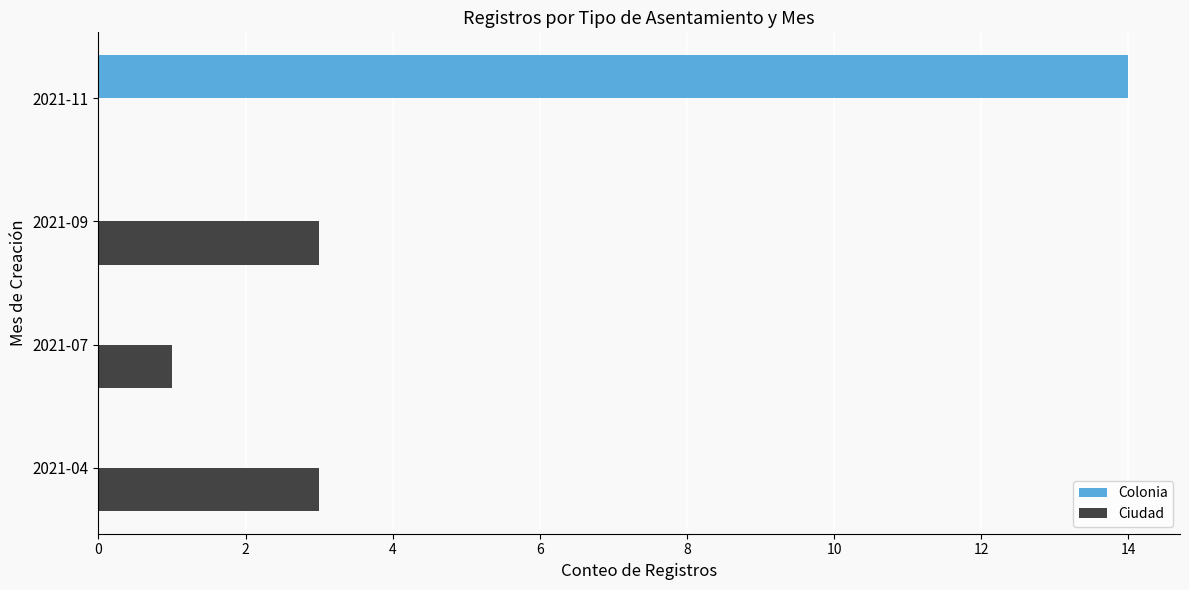

Which series has the largest total across all categories?

Colonia